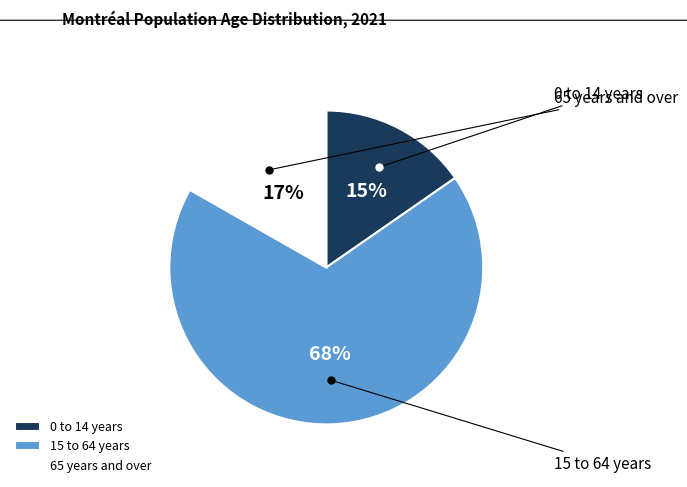

Which has a higher value, 65 years and over or 0 to 14 years?

65 years and over